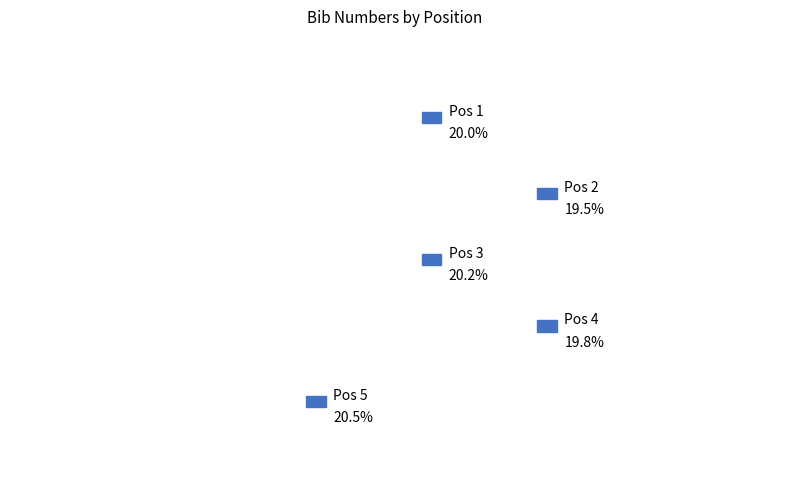

Do 3 and 1 together represent more than half of the pie?

No